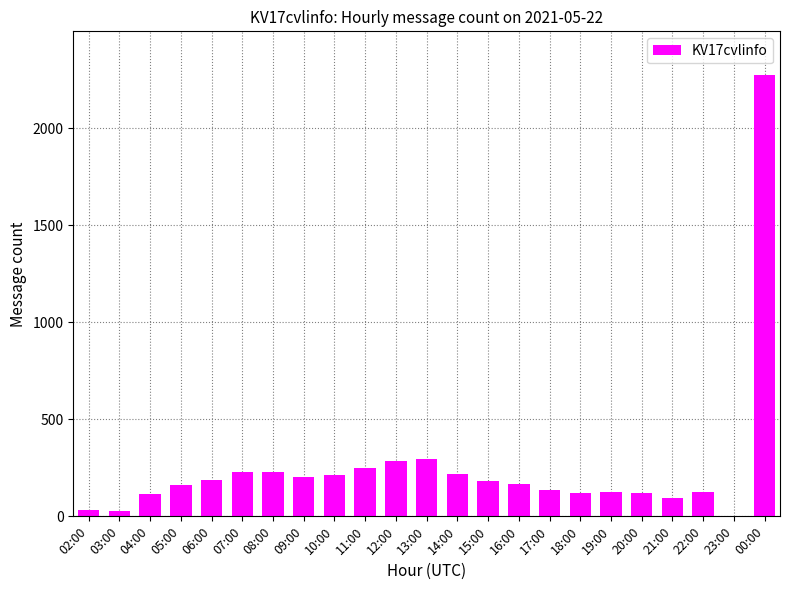

The chart shows a value of 143 at 13:00. True or false?

False